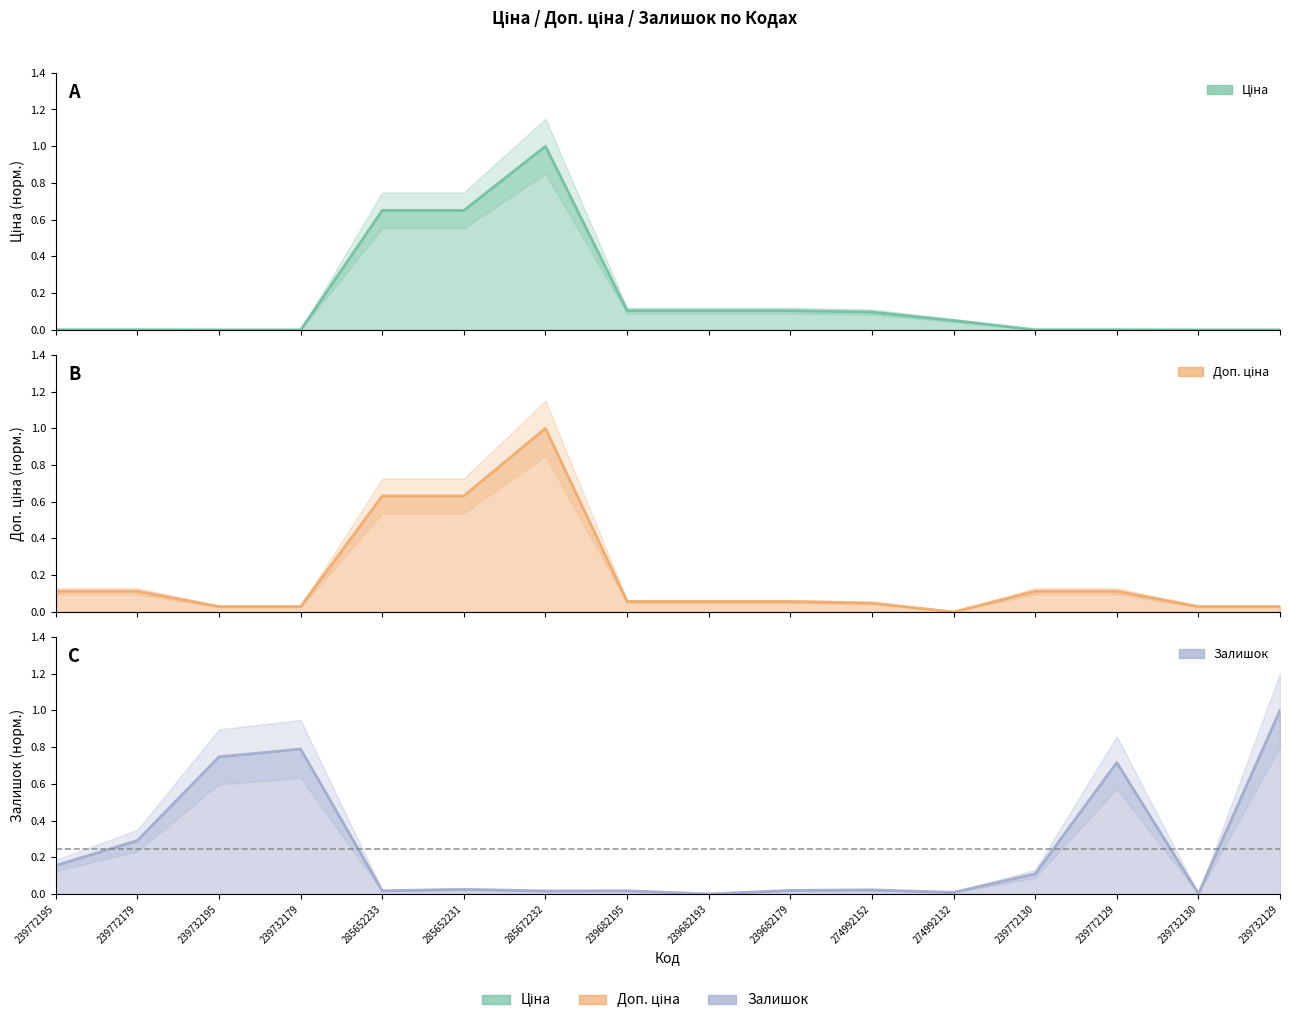

True or false: Ціна has more than 1 points higher than both neighbors.

False